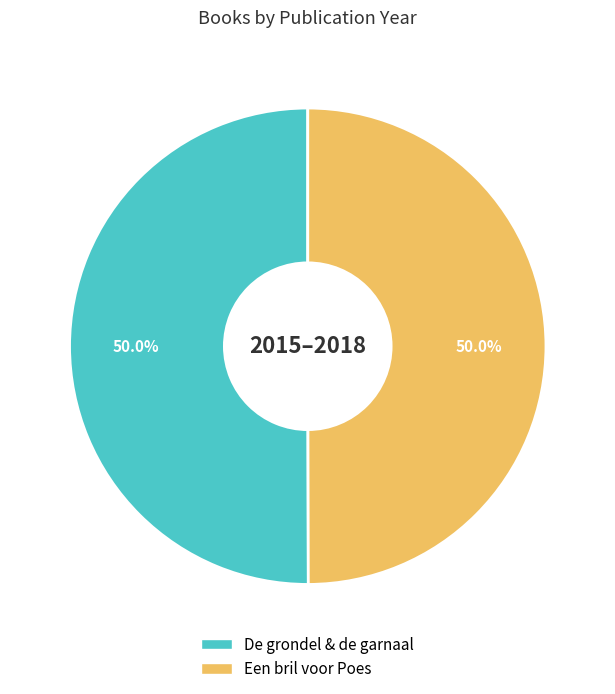

What percentage do De grondel & de garnaal and Een bril voor Poes together represent?

100.0%